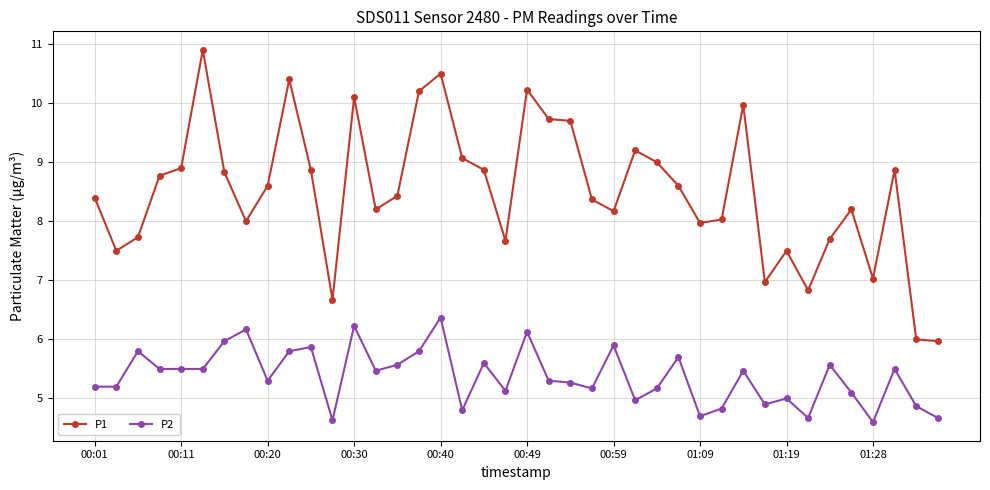

Rank the series by their average value, from highest to lowest.

P1, P2